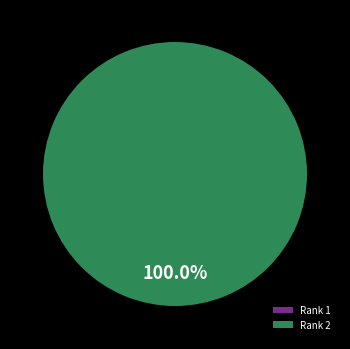

Which slice is the largest?

Rank 2